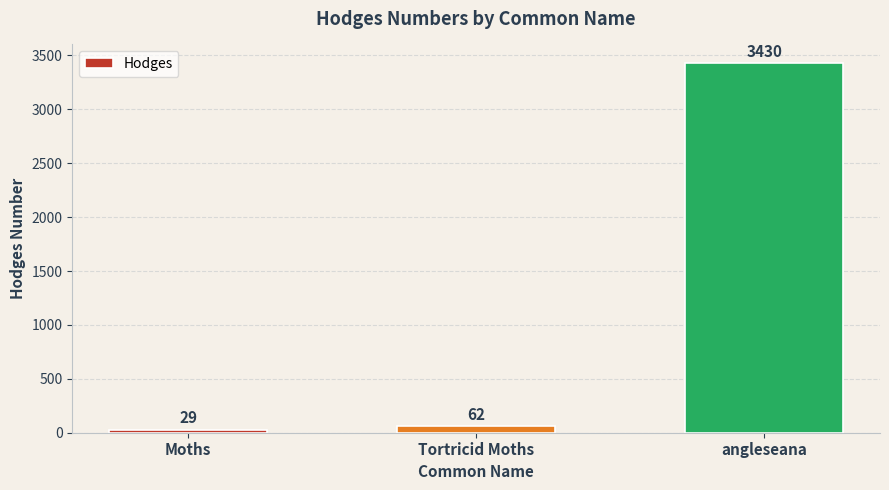

At which category does the chart reach its minimum across all series?

Moths